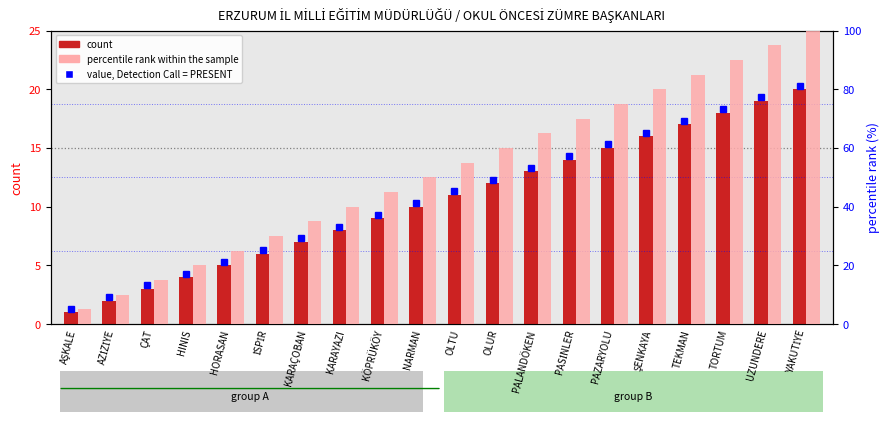

What is the value of the percentile rank within the sample bar at the 17th from the left?

85